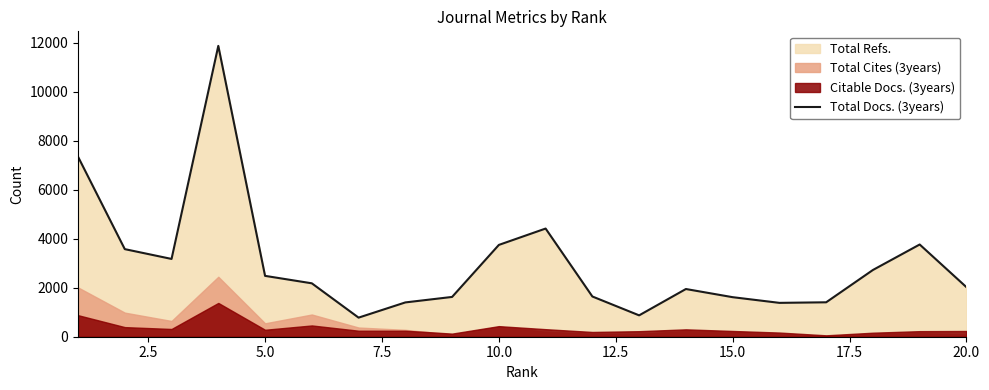

What is the average value?

2998